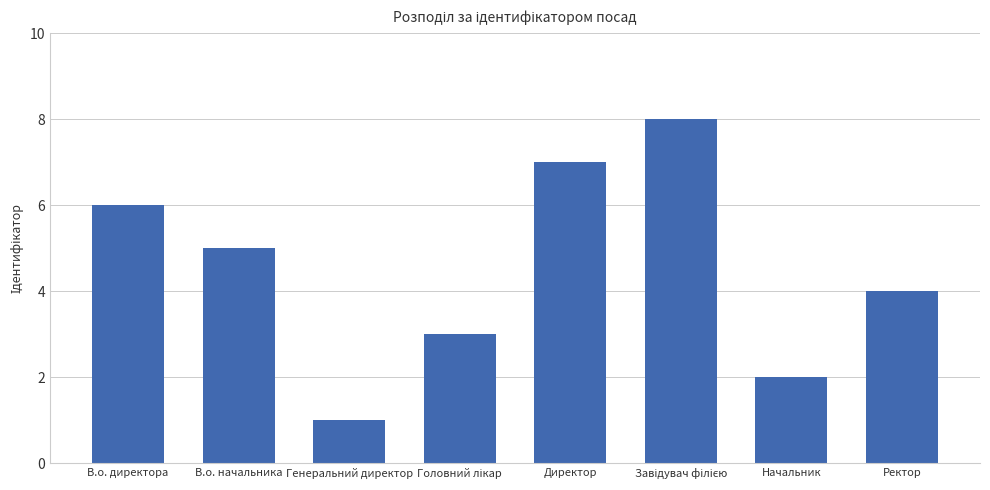

What is the change in value from В.о. начальника to Ректор?

-1